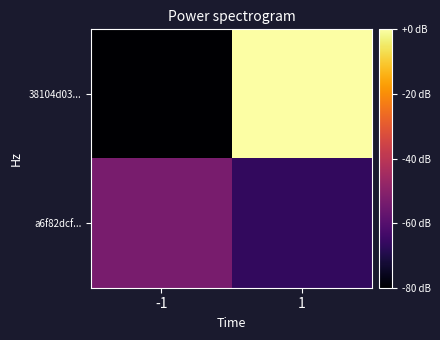

Which series has the largest total across all categories?

38104d03...